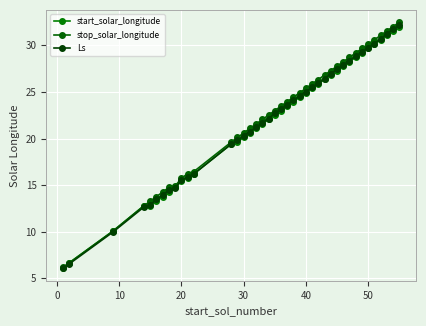

How many lines are shown in the chart?

3